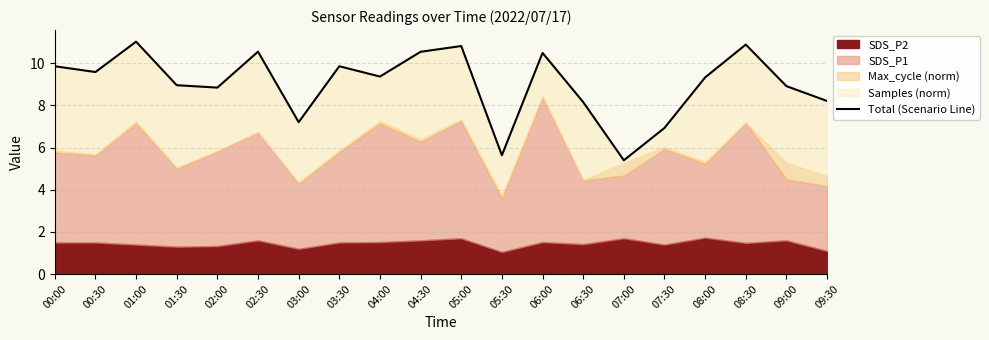

The value at 06:00 is 18.5. True or false?

False